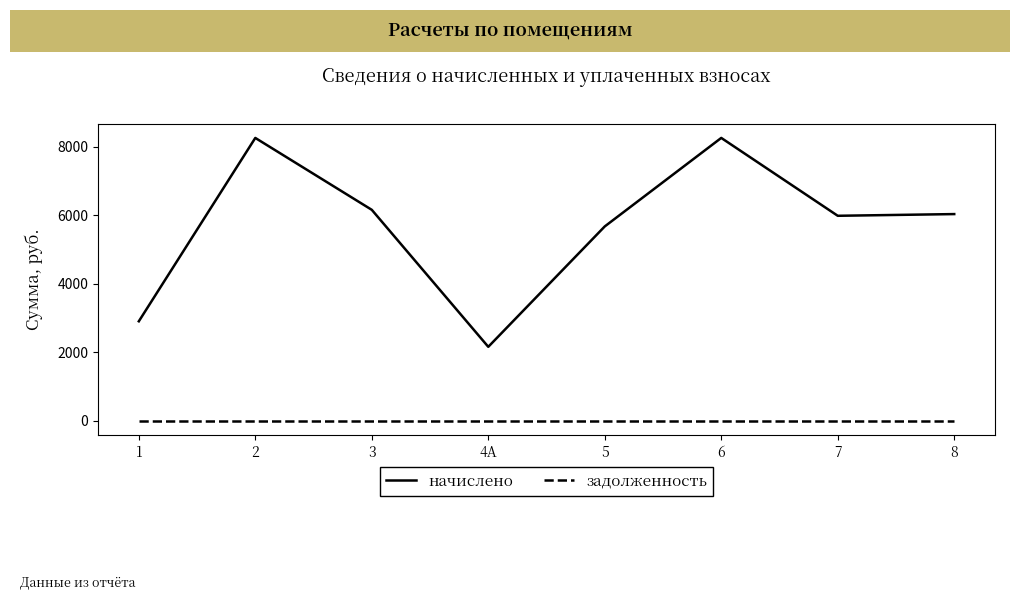

Which series has the largest total across all categories?

начислено